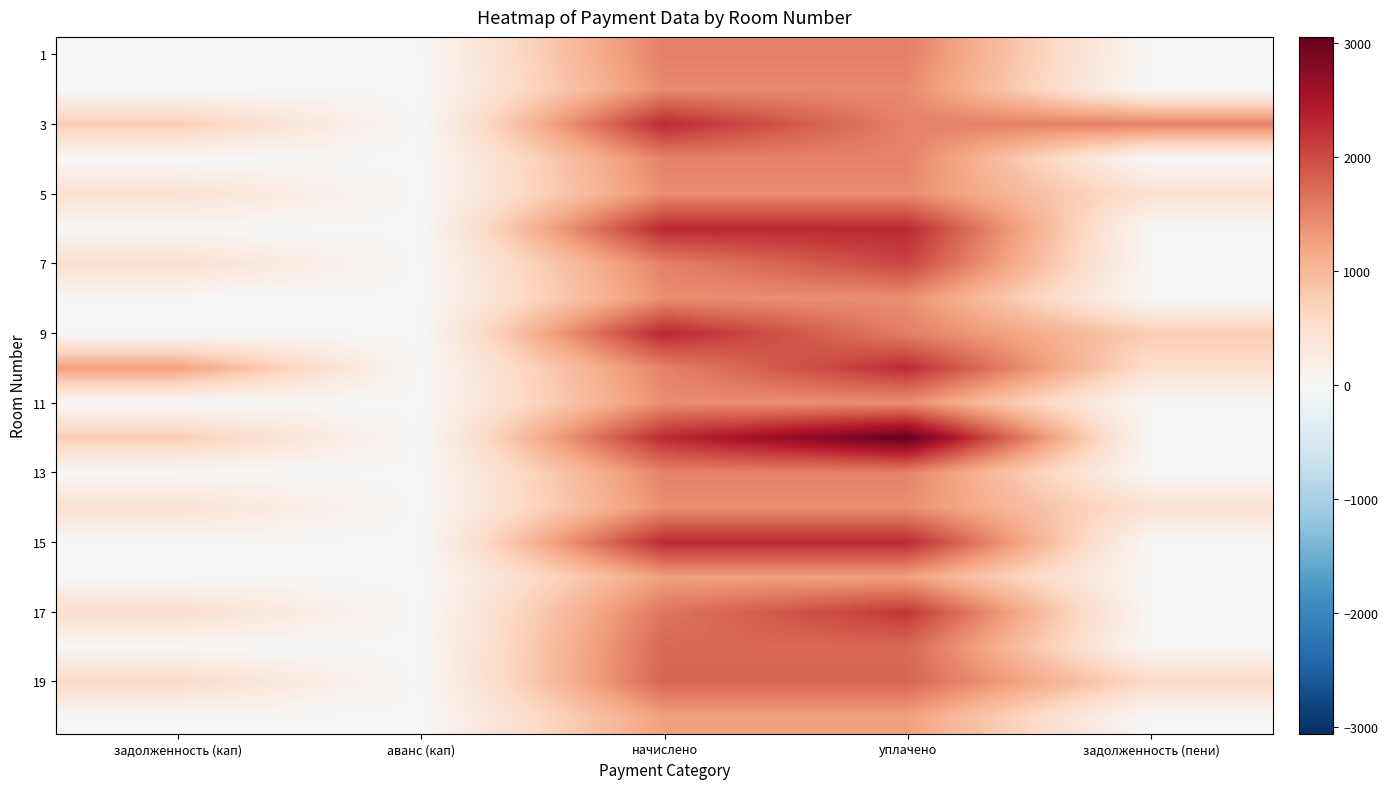

Which has a higher value, начислено or задолженность (кап)?

начислено